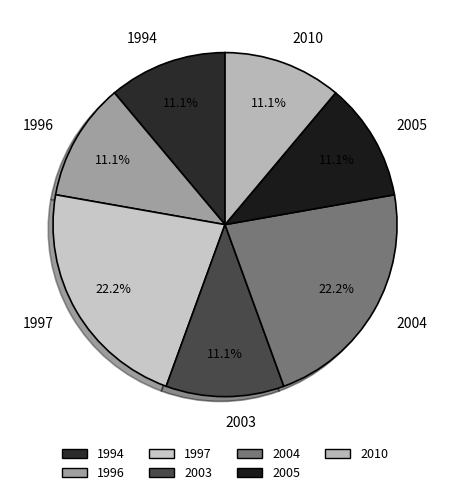

To the nearest percent, what percentage of the pie is 2003?

11%